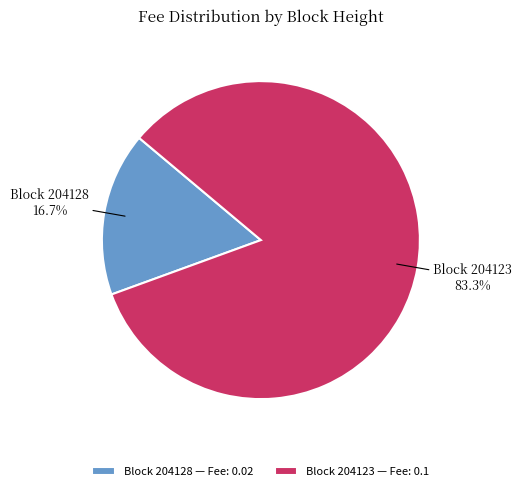

Is the sum of Block 204123 — Fee: 0.1 and Block 204128 — Fee: 0.02 greater than half?

Yes